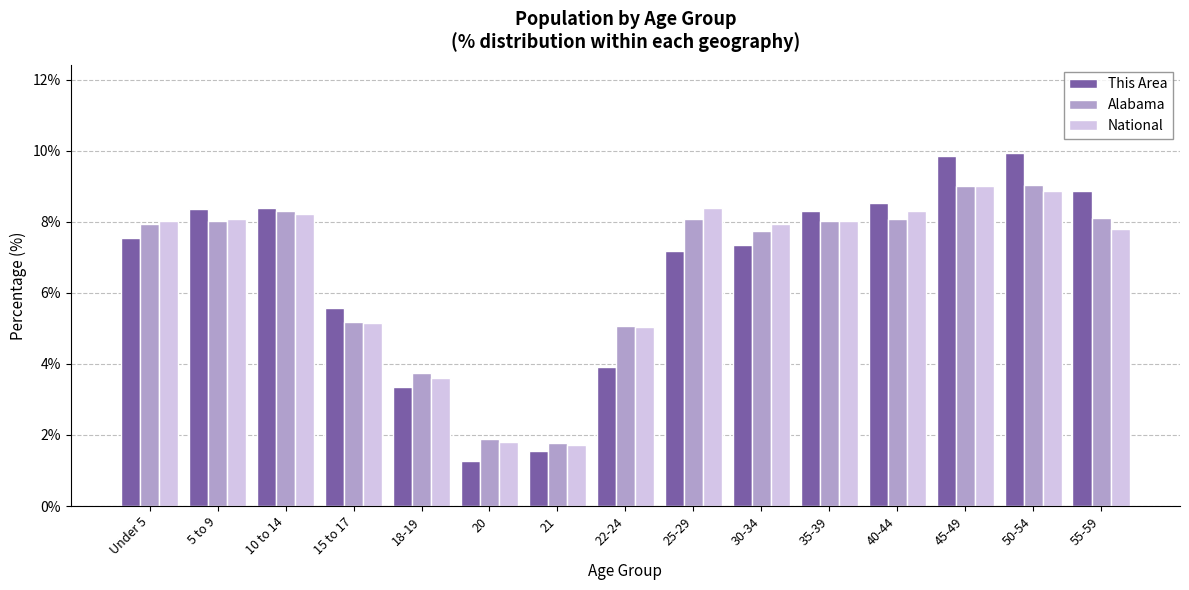

The Alabama series shows 2.3 at 5 to 9. True or false?

False